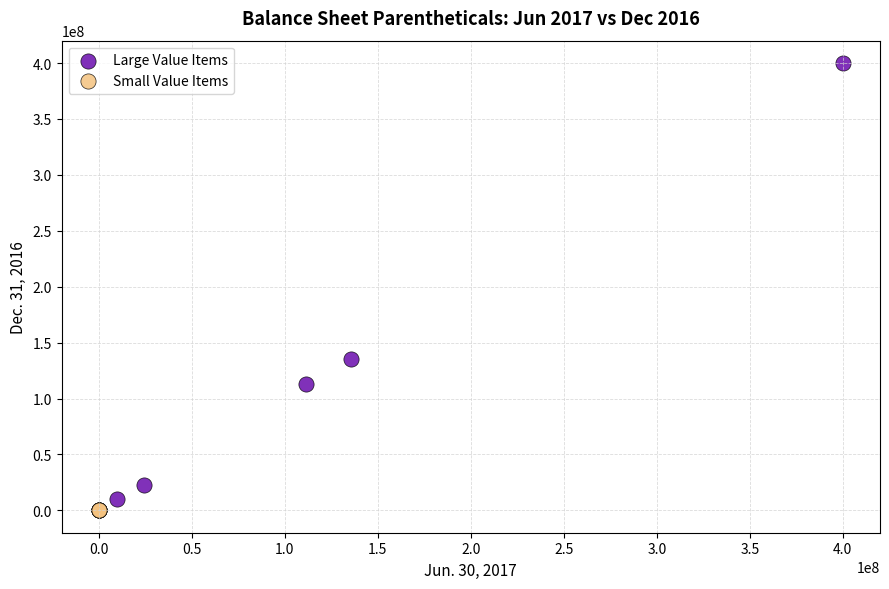

Which series contains the highest Y value?

Large Value Items